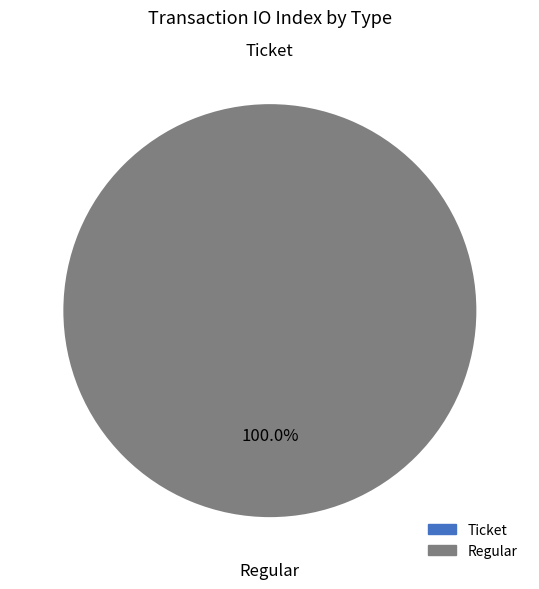

To the nearest percent, what is the difference between the largest and smallest slice percentages?

100%